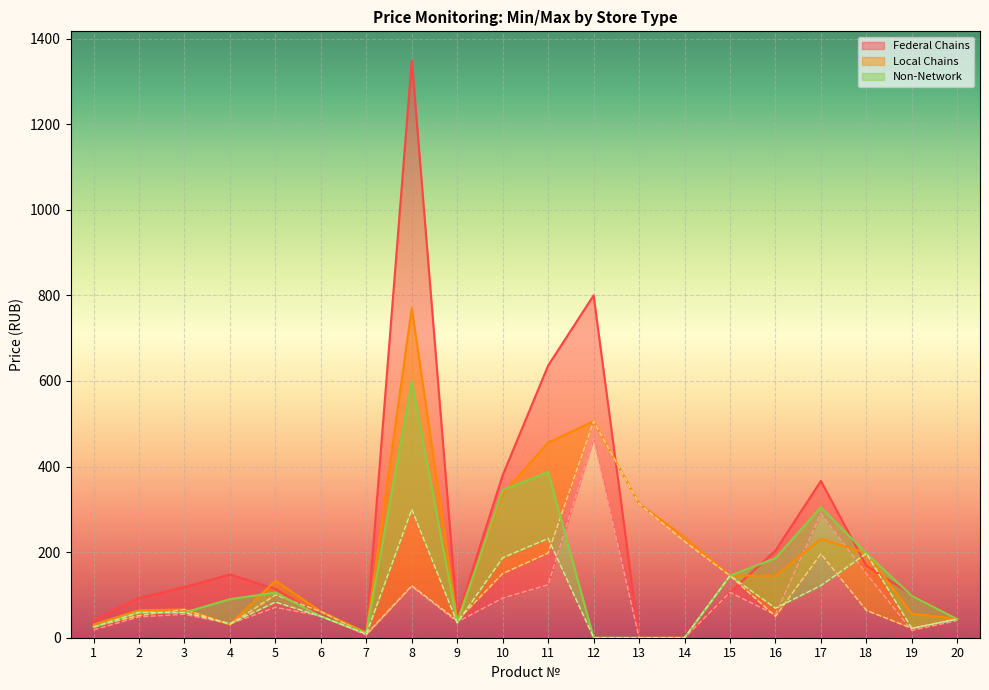

How many lines are shown in the chart?

6